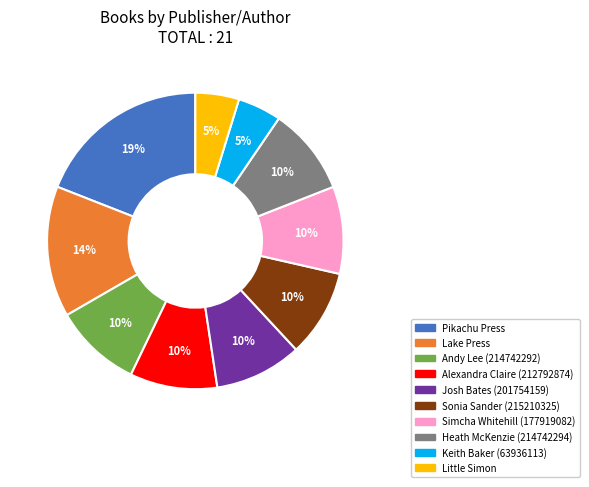

Is there a majority slice in this chart?

No